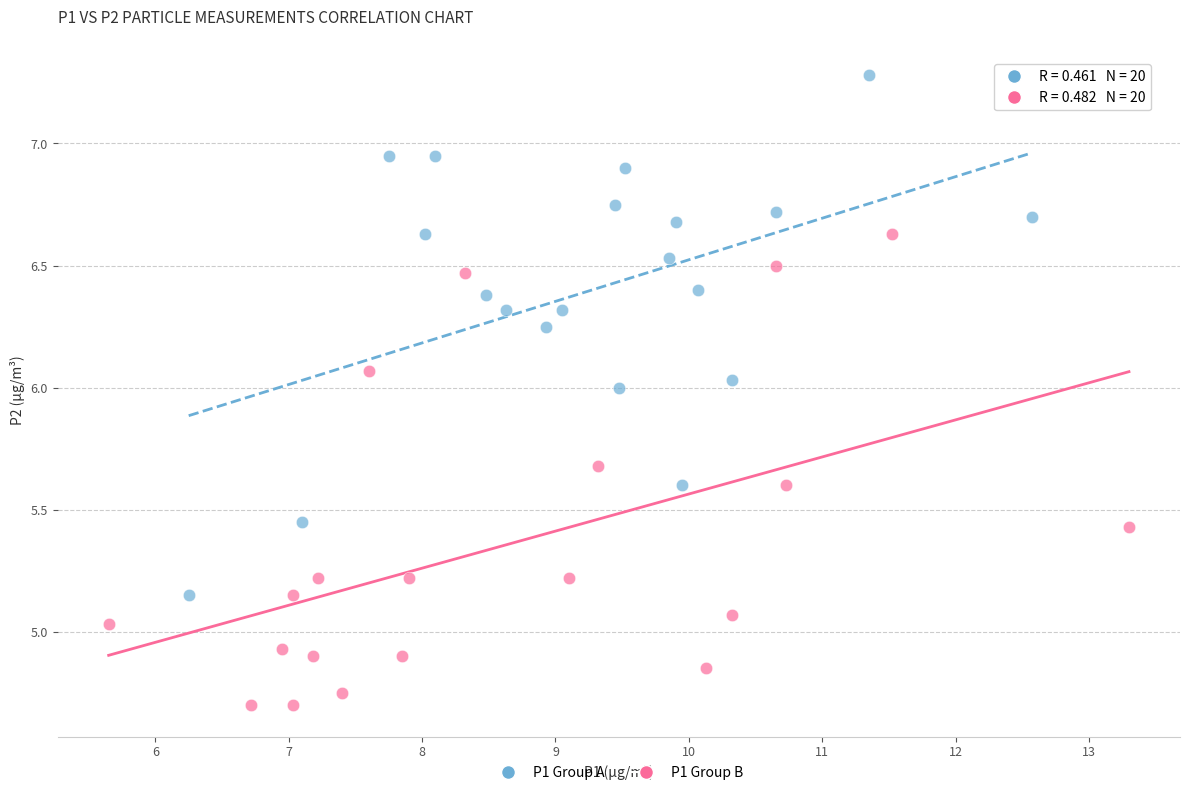

Which series contains the lowest Y value?

P1 Group B